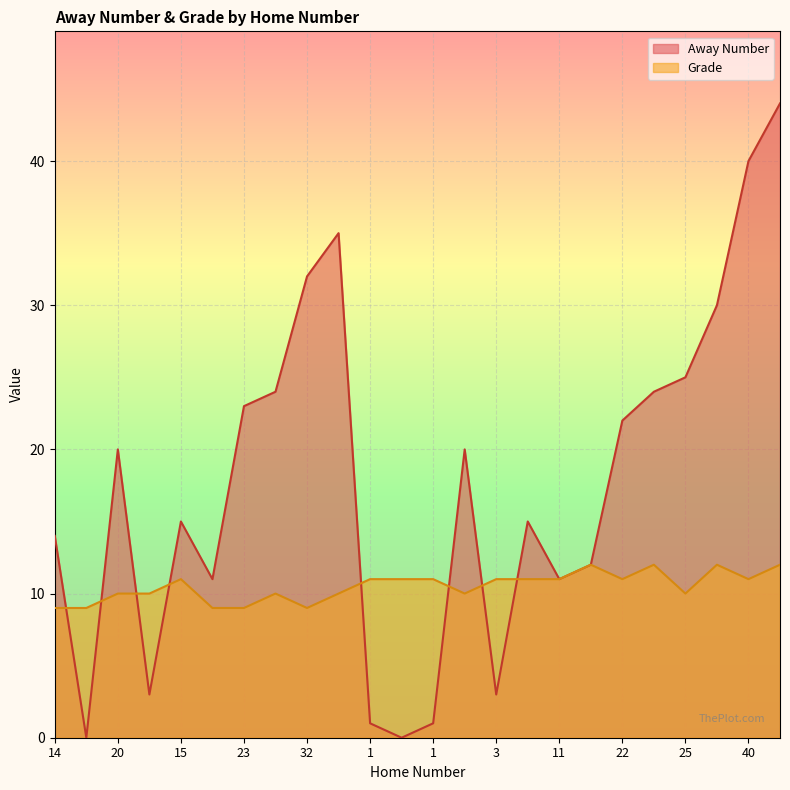

What are all the series names shown in the legend?

Away Number, Grade